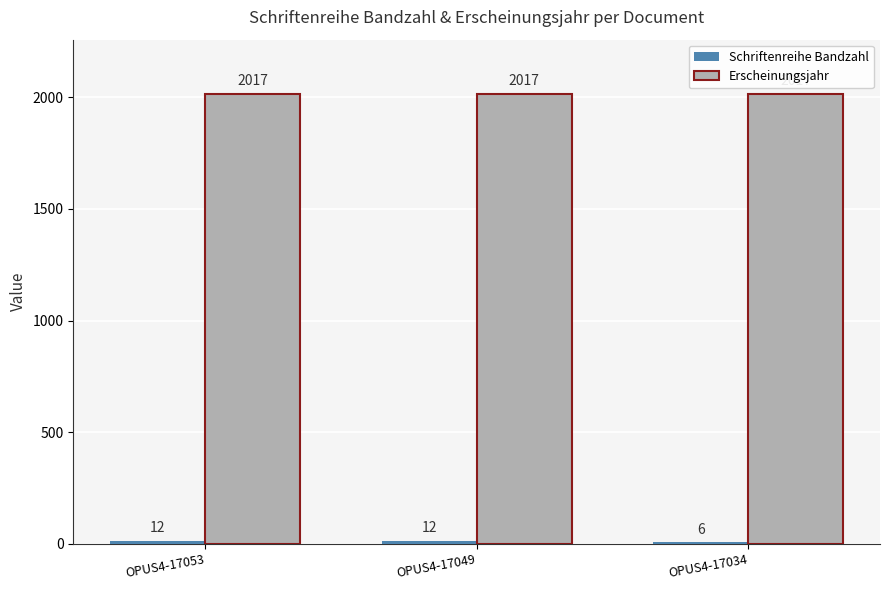

What is the maximum value shown in the chart?

2017